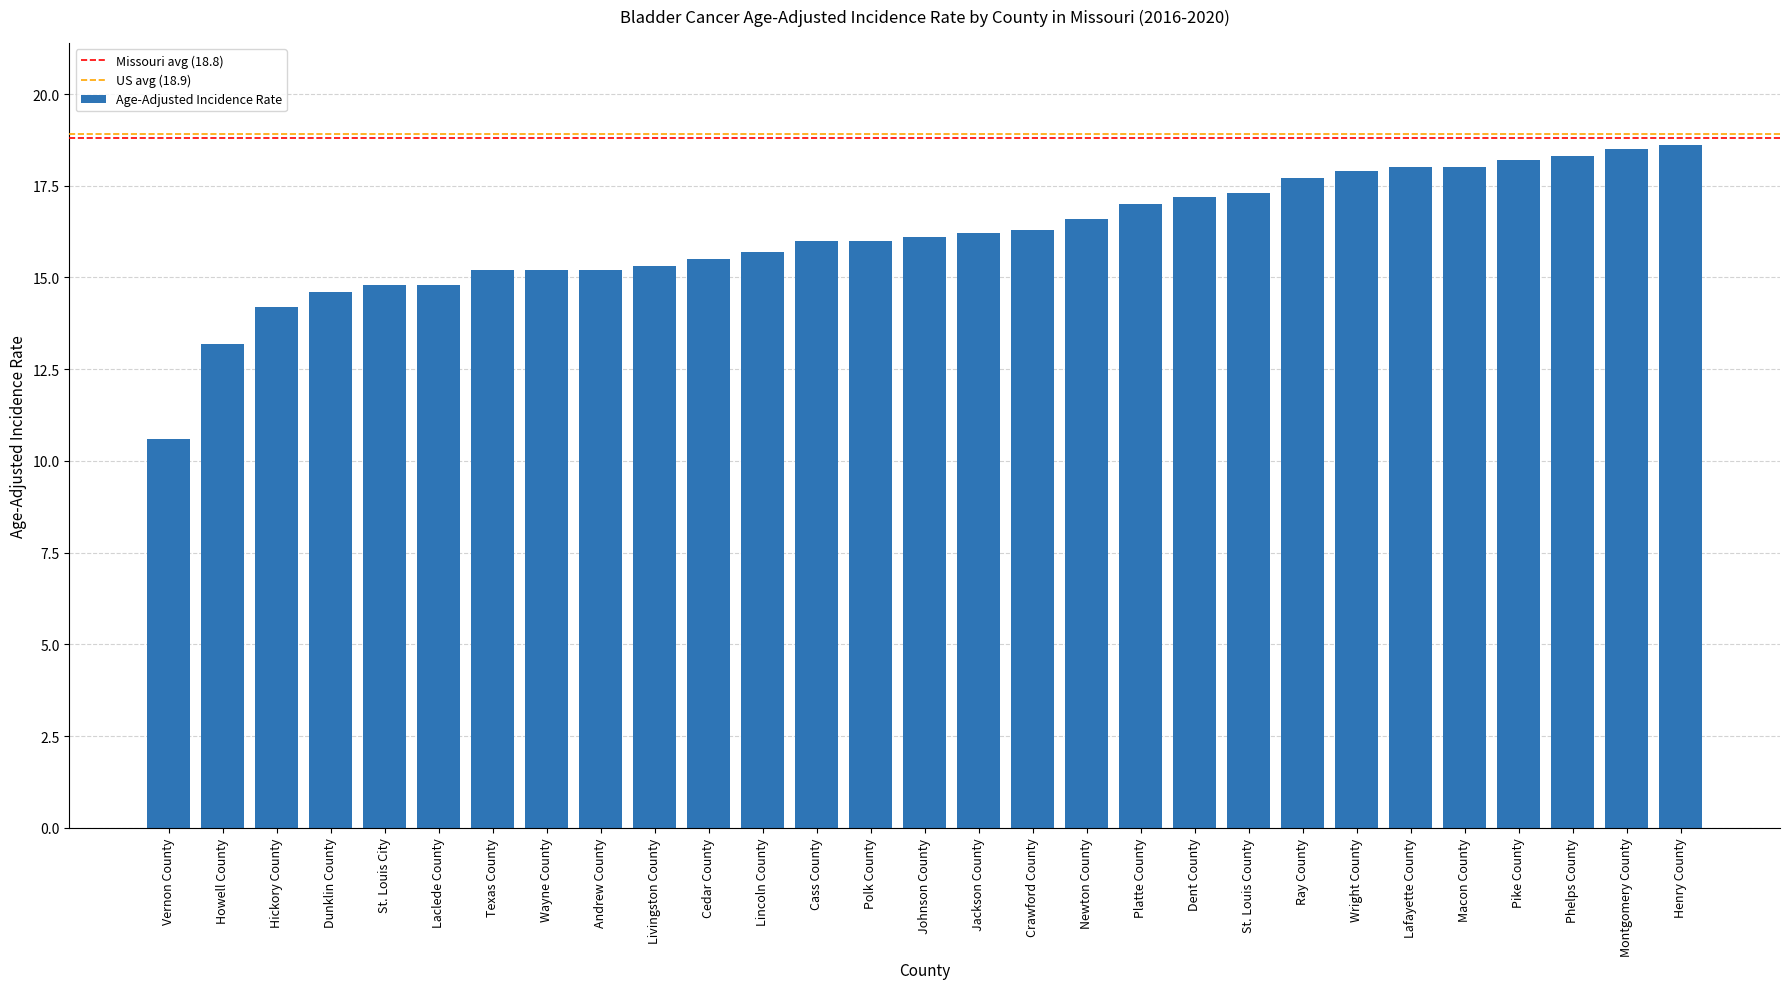

What is the difference between the maximum and second lowest values?

5.4